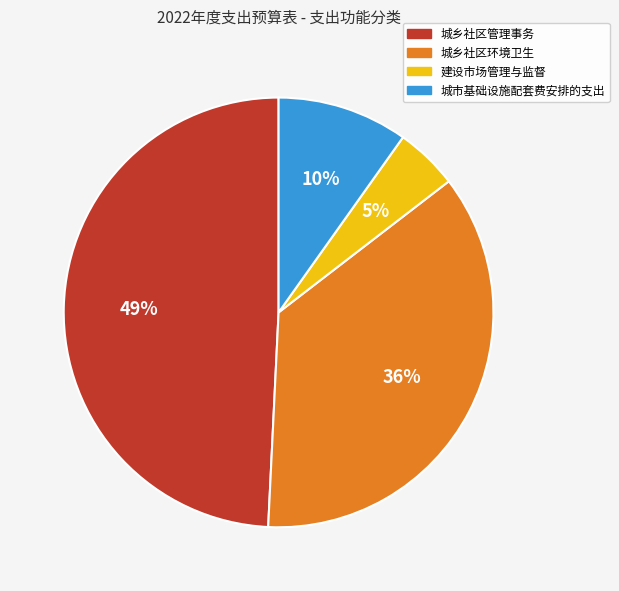

To the nearest percent, what is the difference between the 城乡社区环境卫生 and 城市基础设施配套费安排的支出 slice percentages?

26%